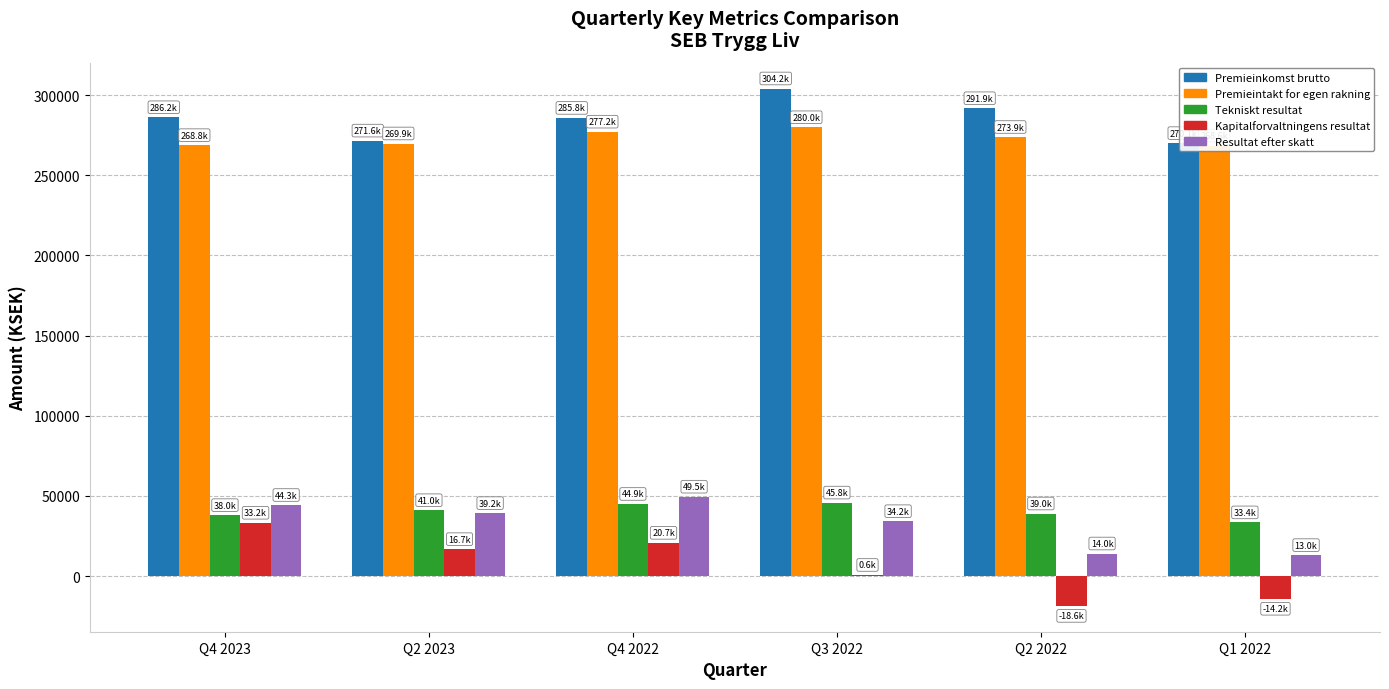

The value of Resultat efter skatt at Q2 2022 is 14006. True or false?

True